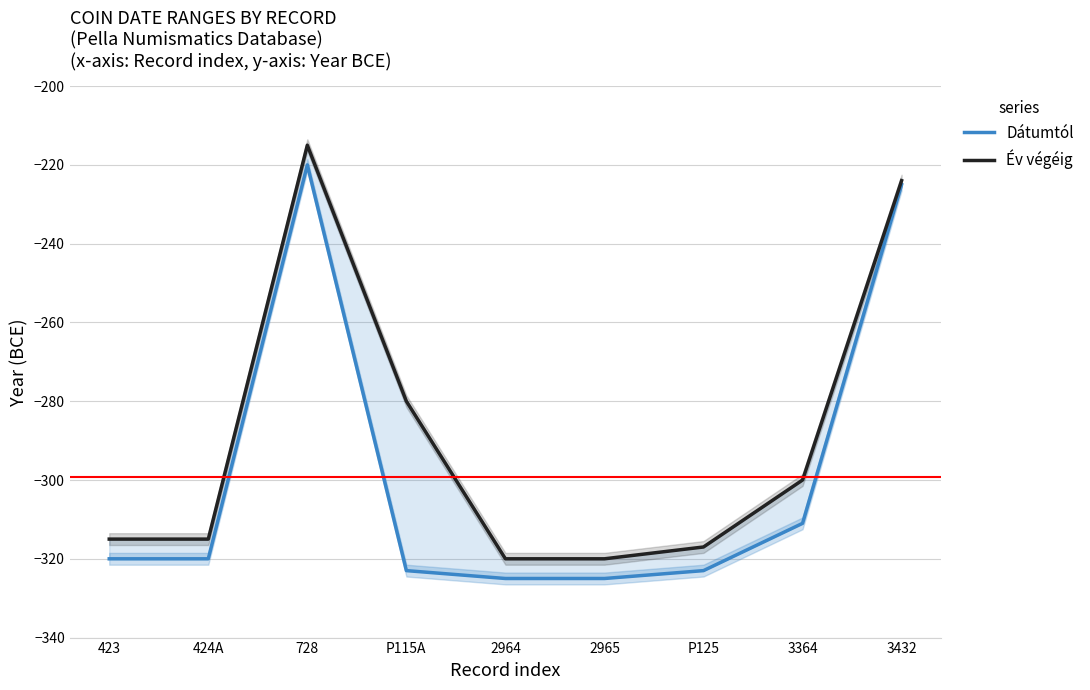

What is the difference between the maximum and second lowest values in the Dátumtól series?

105